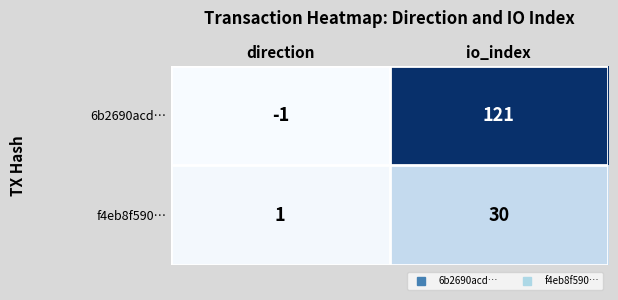

Which category has the highest value in the f4eb8f590… series?

io_index